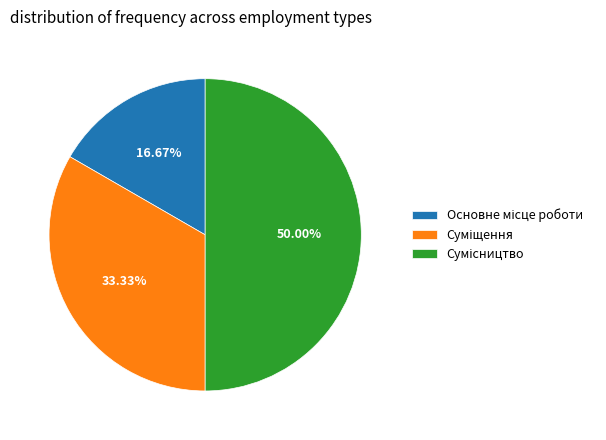

Does Основне місце роботи represent more than half of the total?

No